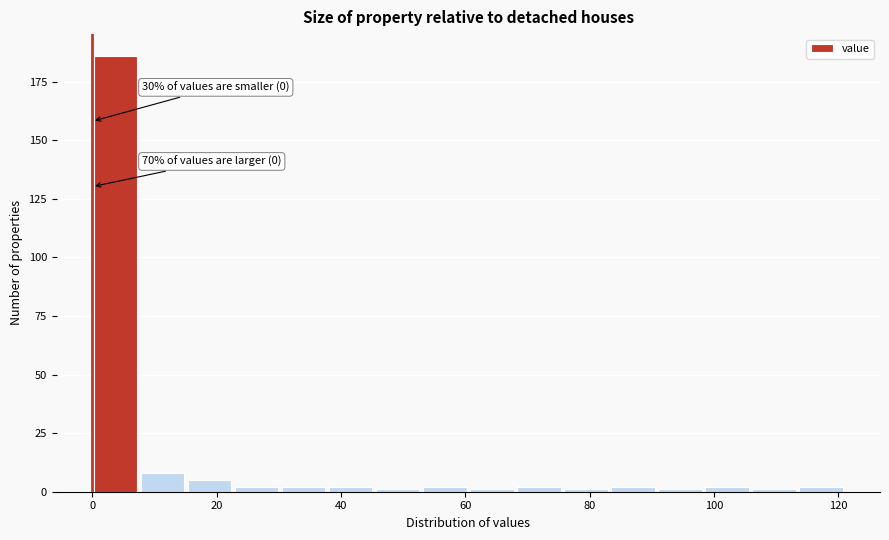

Around what value on the x-axis is the tallest bar? Give the approximate position of its centre, as read against the axis.

4